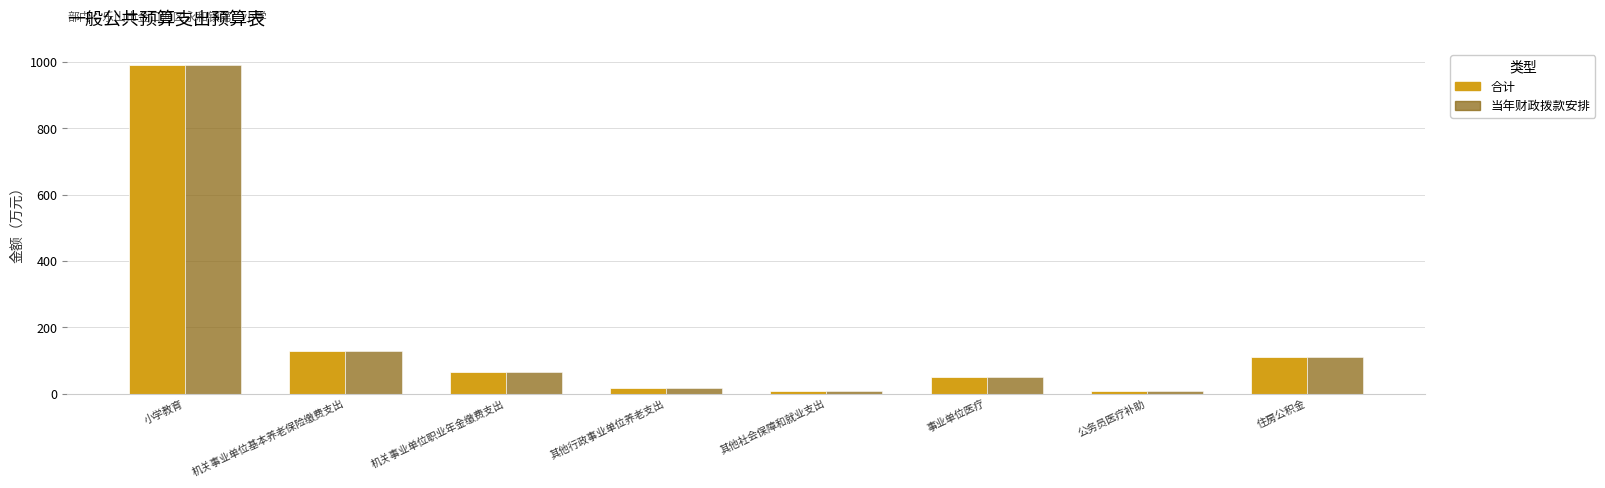

Count the number of data series in this chart.

2